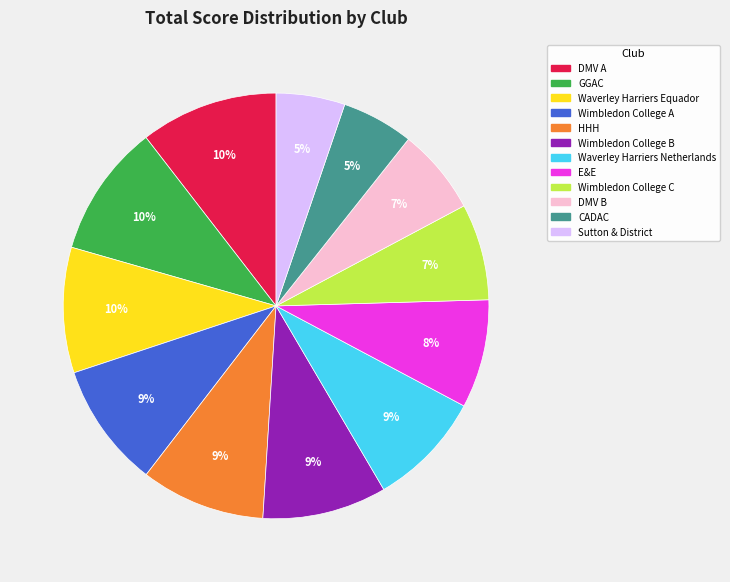

Approximately how many times larger is the value at CADAC compared to HHH?

0.6